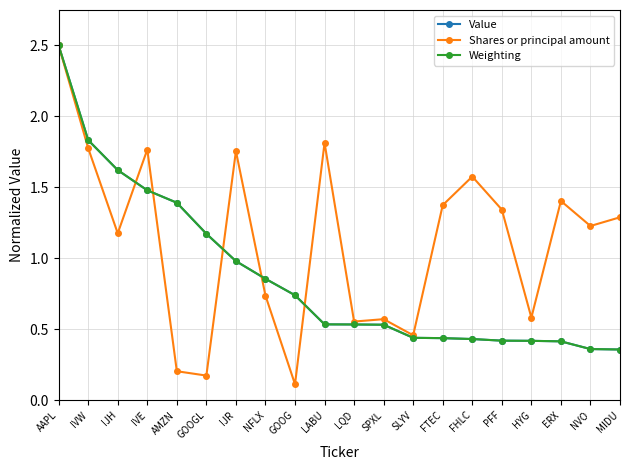

The value of Value at NFLX is 0.3. True or false?

False